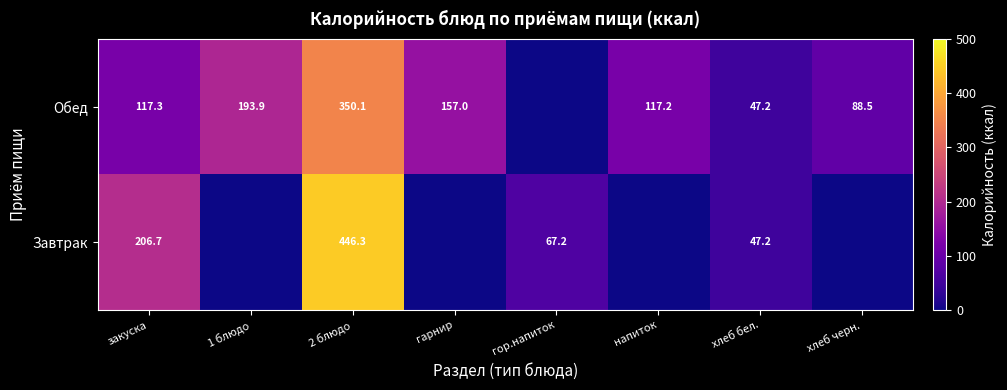

Is the value of Завтрак at закуска greater than the value of Обед at 2 блюдо?

No